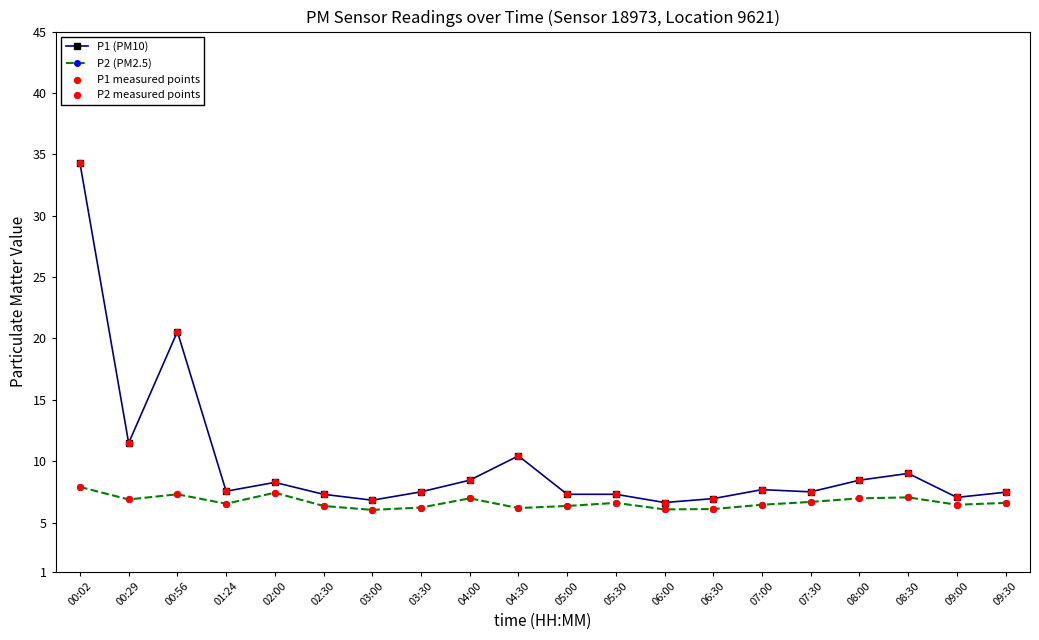

List the series in order of their overall mean, highest first.

P1 (PM10), P2 (PM2.5)